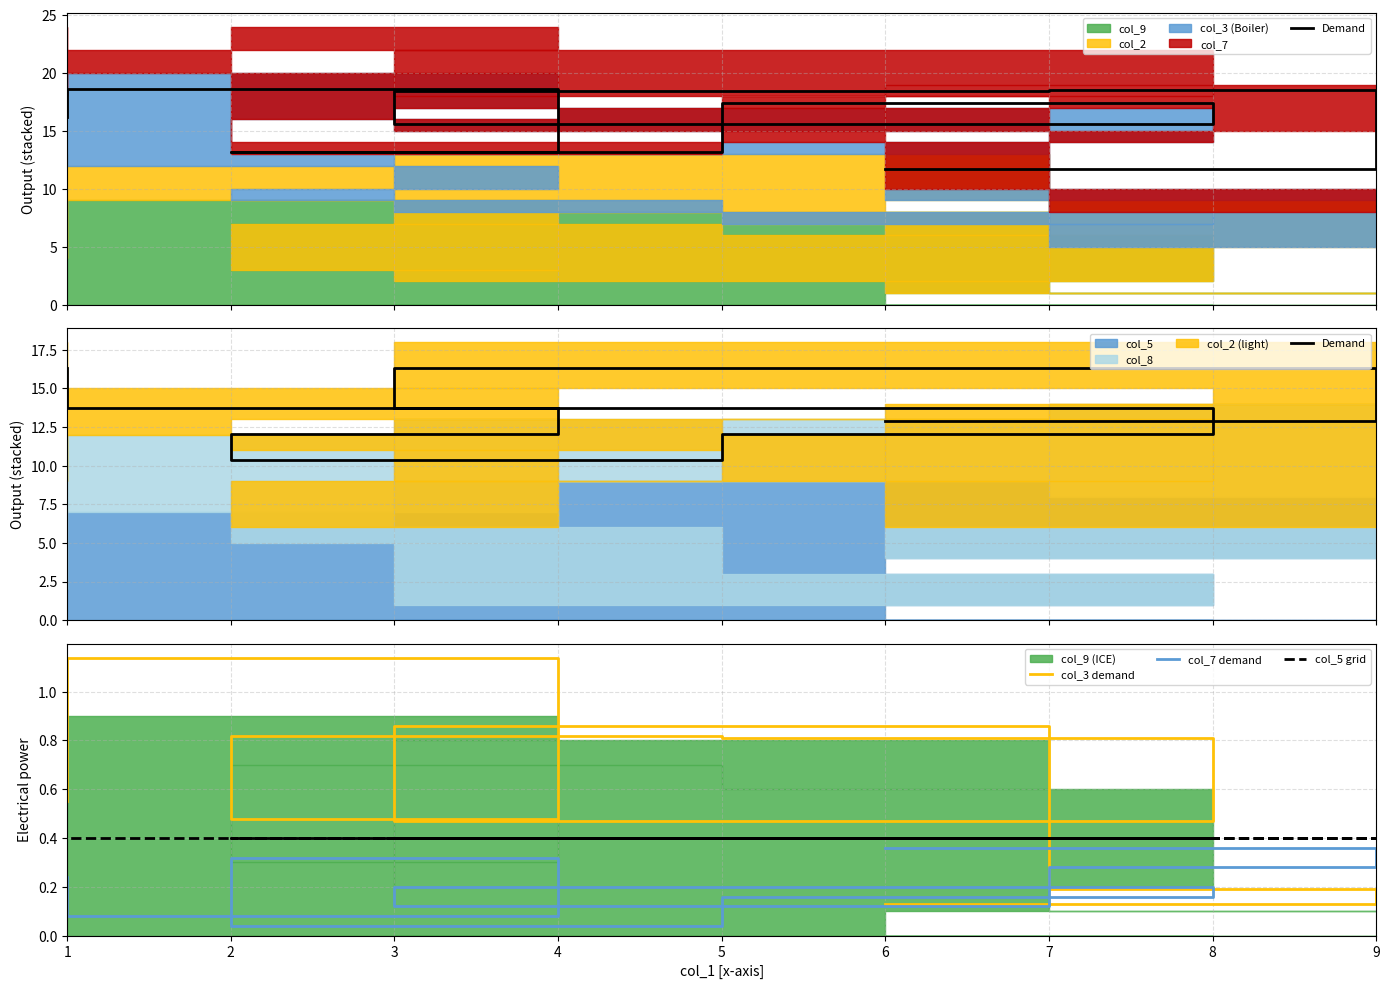

True or false: col_7 demand and Demand cross at least once.

False